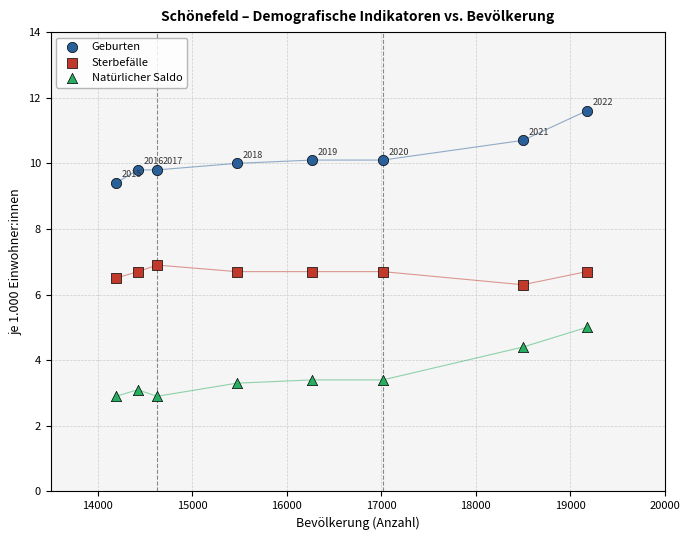

In the Sterbefälle series, what Y value is closest to 6?

6.3